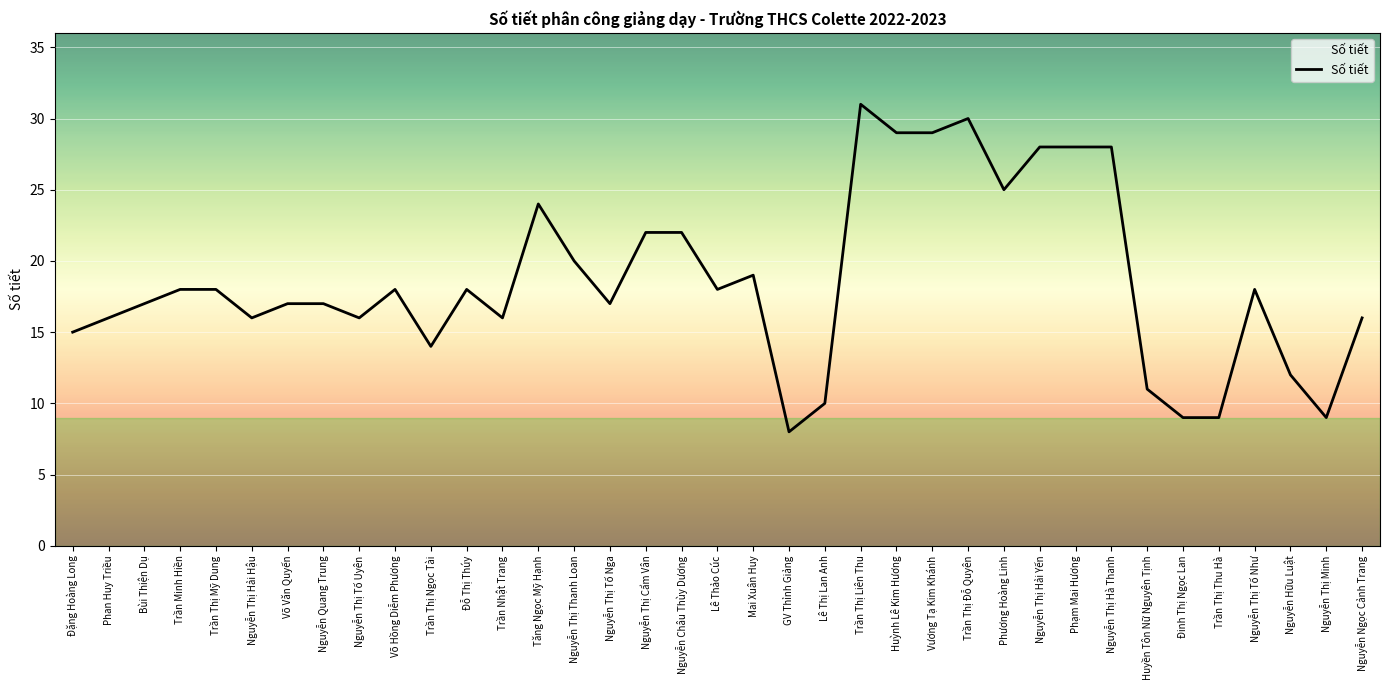

The value at Phan Huy Triều is 16. True or false?

True